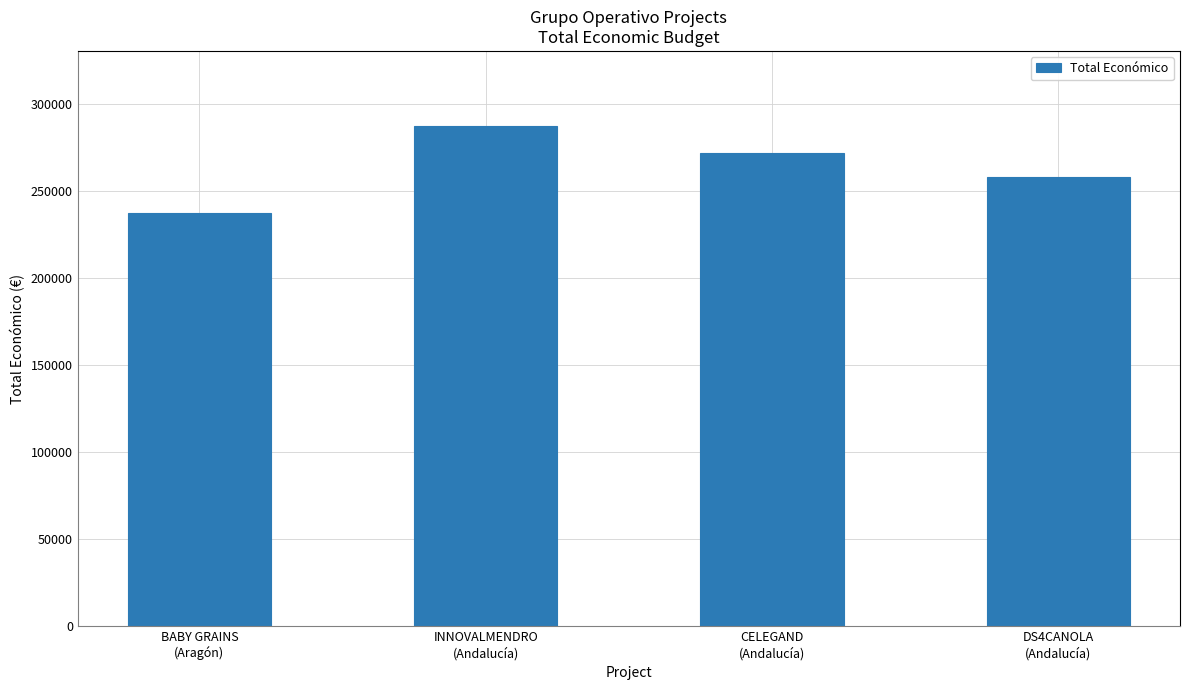

How many values are below 272024?

2